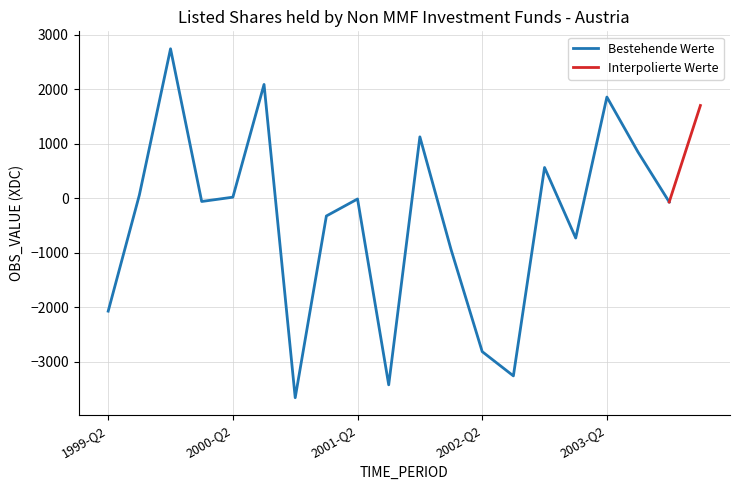

Rank the categories by value from lowest to highest.

2000-Q4, 2001-Q3, 2002-Q3, 2002-Q2, 1999-Q2, 2002-Q1, 2003-Q1, 2001-Q1, 2003-Q4, 2000-Q1, 2001-Q2, 2000-Q2, 1999-Q3, 2002-Q4, 2003-Q3, 2001-Q4, 2004-Q1, 2003-Q2, 2000-Q3, 1999-Q4